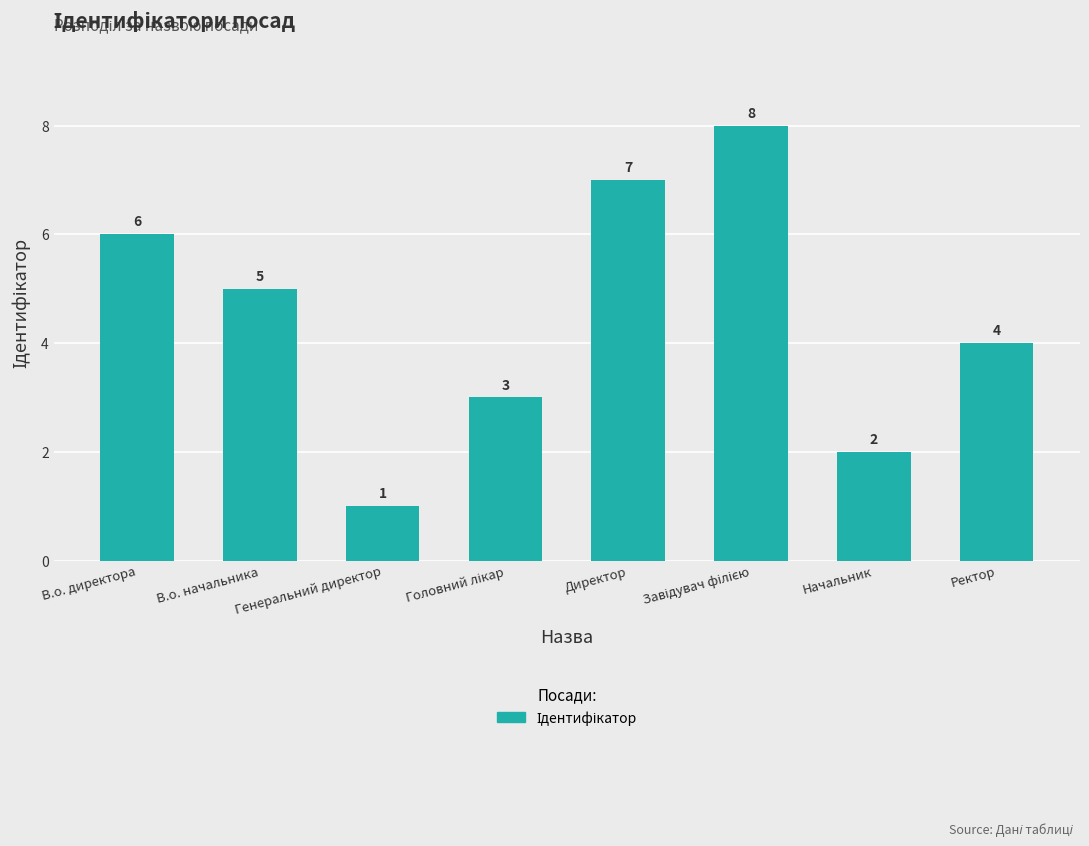

Does the chart contain stacked bars?

No